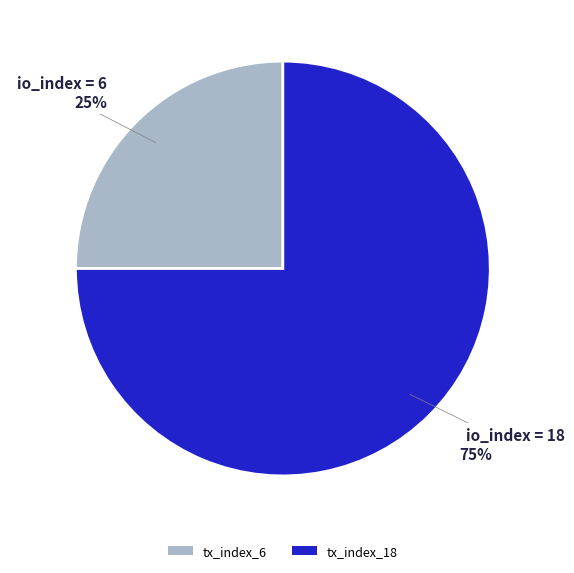

What is the smallest slice in the pie chart?

tx_index_6